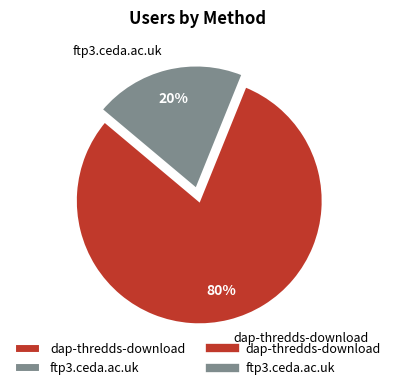

How many slices are in this pie chart?

2